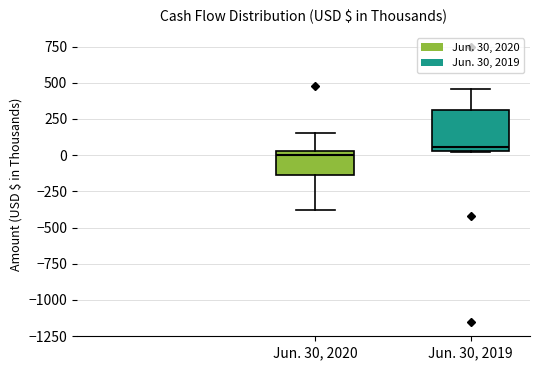

Which box is the tallest, from its lower edge to its upper edge?

Jun. 30, 2019